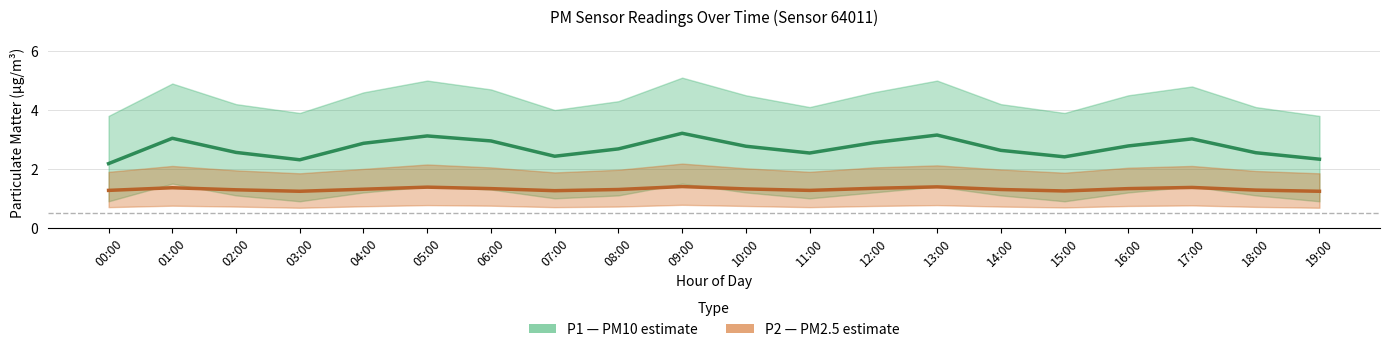

List the series in order of their overall mean, highest first.

P1 mean, P2 mean